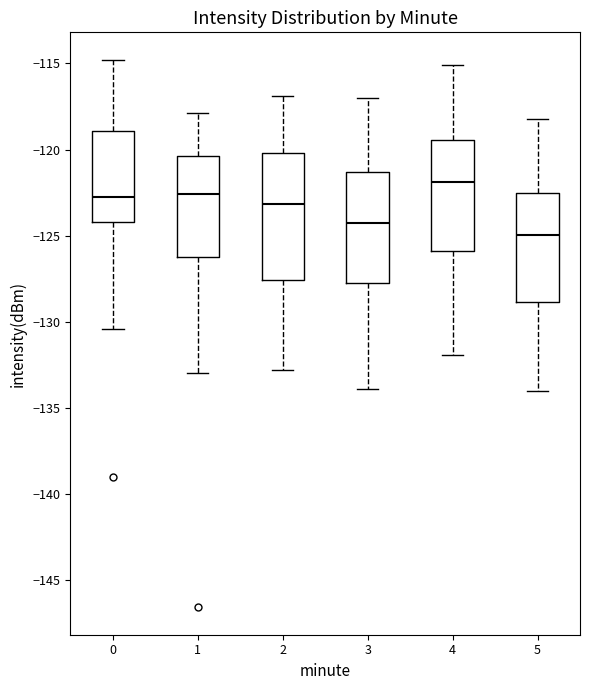

Where does the median line of the box at x = 4 sit on the y-axis? The values are not printed on the chart, so give them approximately, as read against the axis.

-122.0